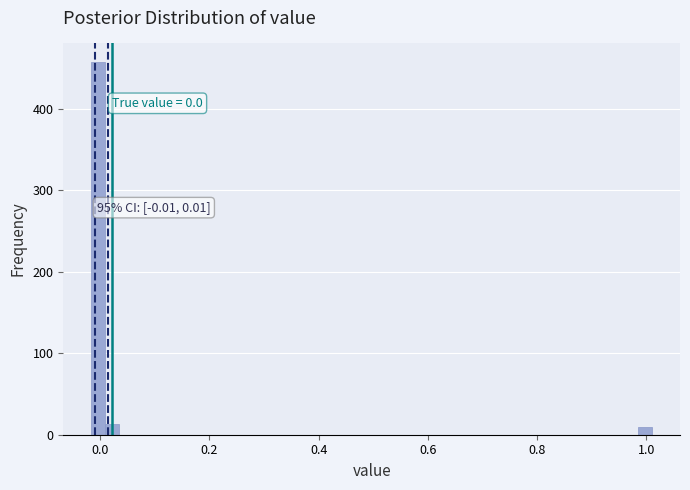

Around what value on the x-axis is the tallest bar? Give the approximate position of its centre, as read against the axis.

0.00